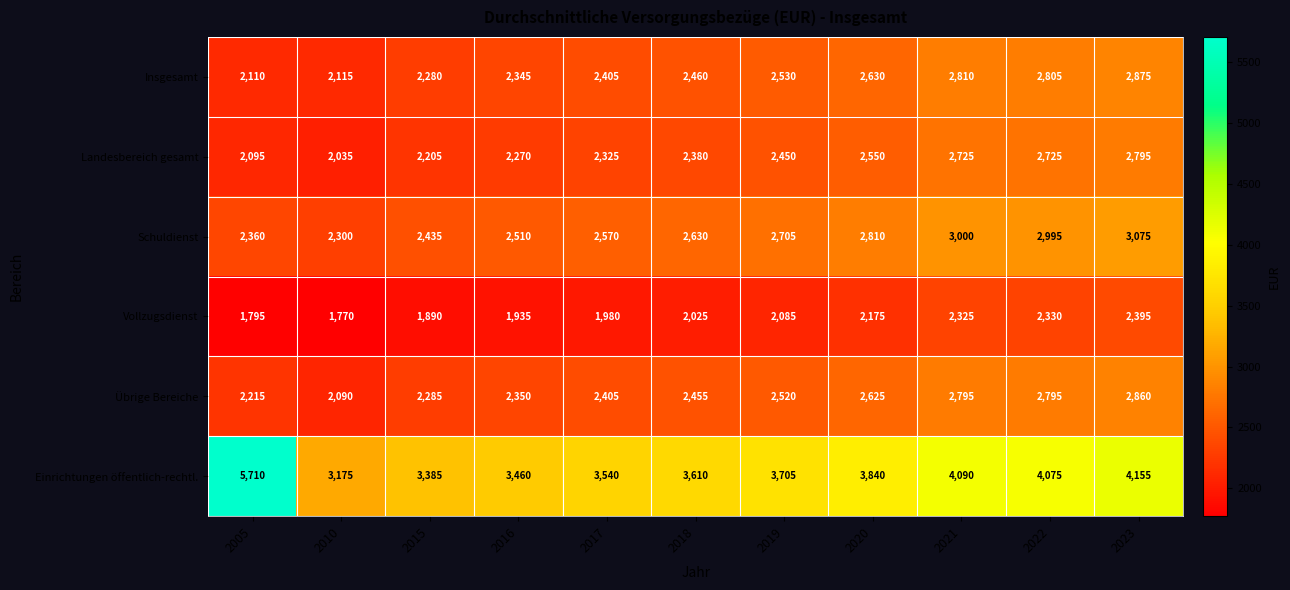

At how many categories does at least one series exceed 2136?

11